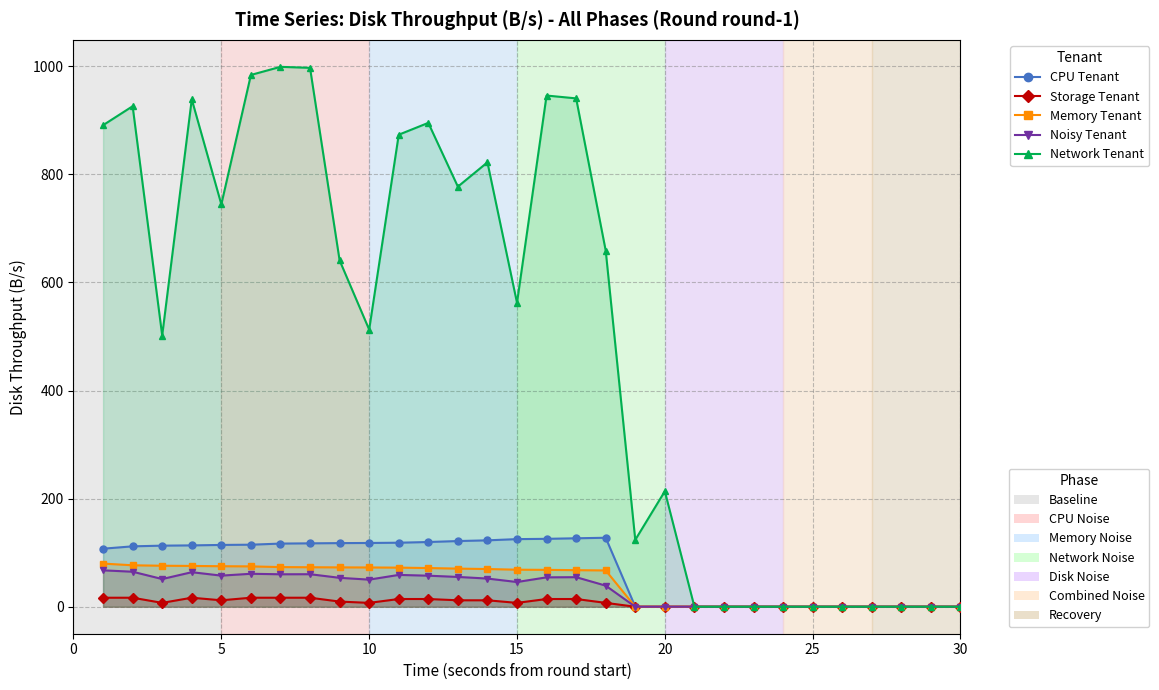

Does the chart display data point markers on the line(s)?

Yes